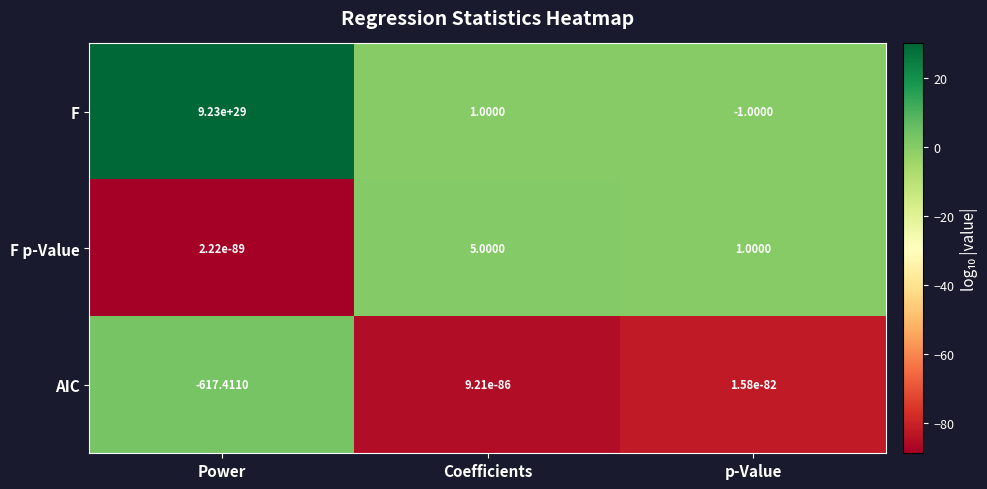

Which series has the largest total across all categories?

F